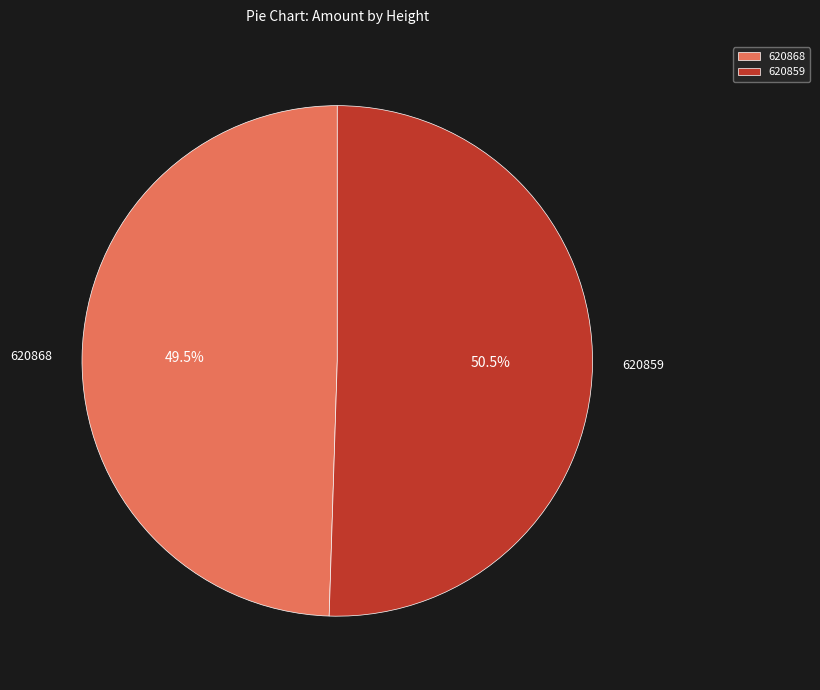

Which has a higher value, 620859 or 620868?

620859